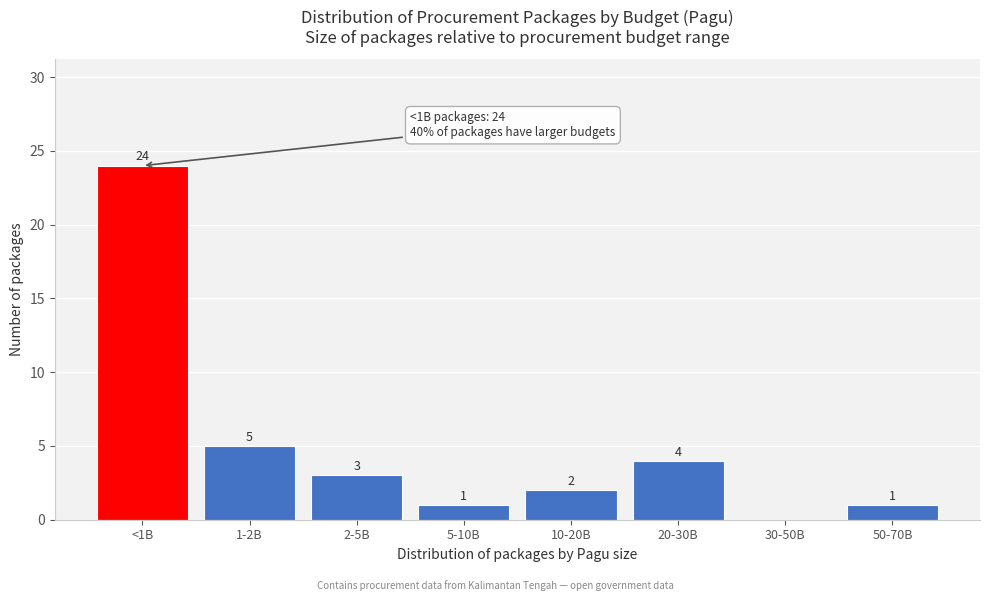

Reading left to right, list all the values displayed in this chart.

<1B=24	1-2B=5	2-5B=3	5-10B=1	10-20B=2	20-30B=4	30-50B=0	50-70B=1